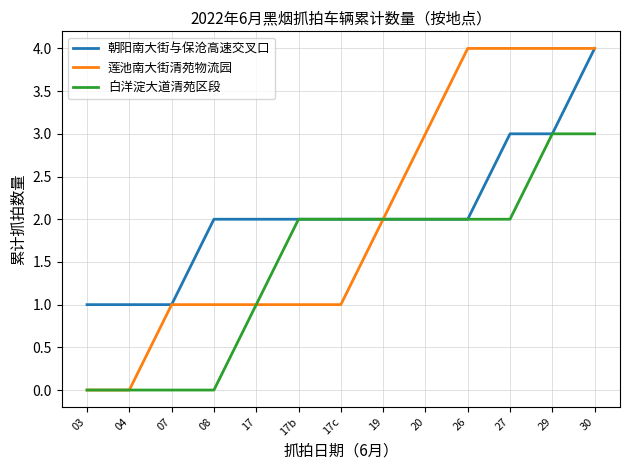

The value of 白洋淀大道清苑区段 at 20 is 3. True or false?

False